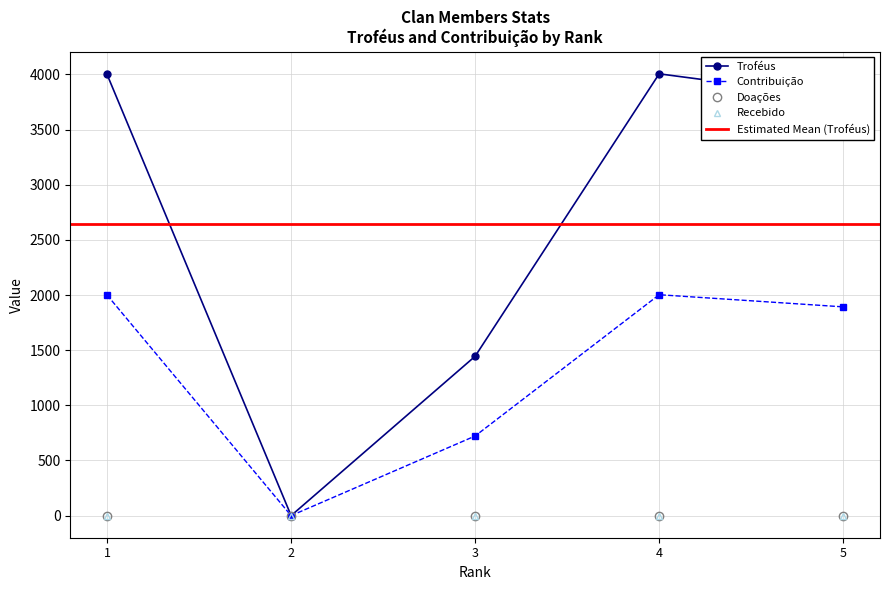

What is the approximate value of Contribuição at 5, to the nearest 10?

1890